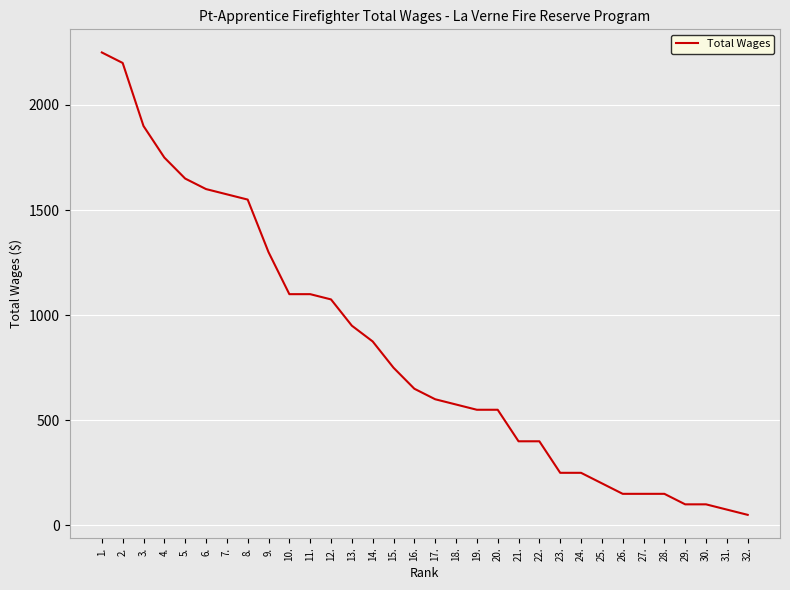

What is the ratio of the value at 21. to the value at 28.?

2.7